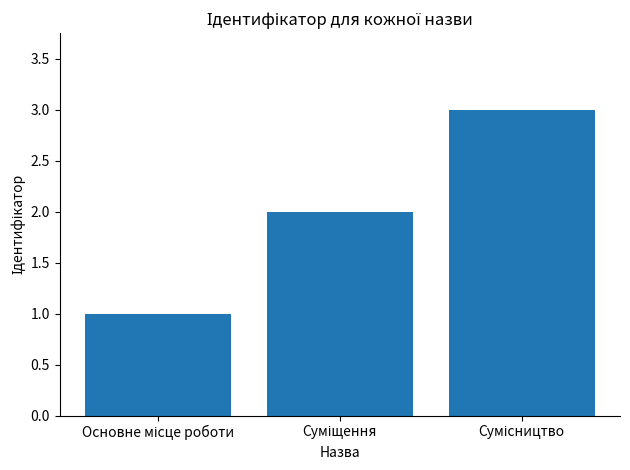

What is the smallest value displayed?

1